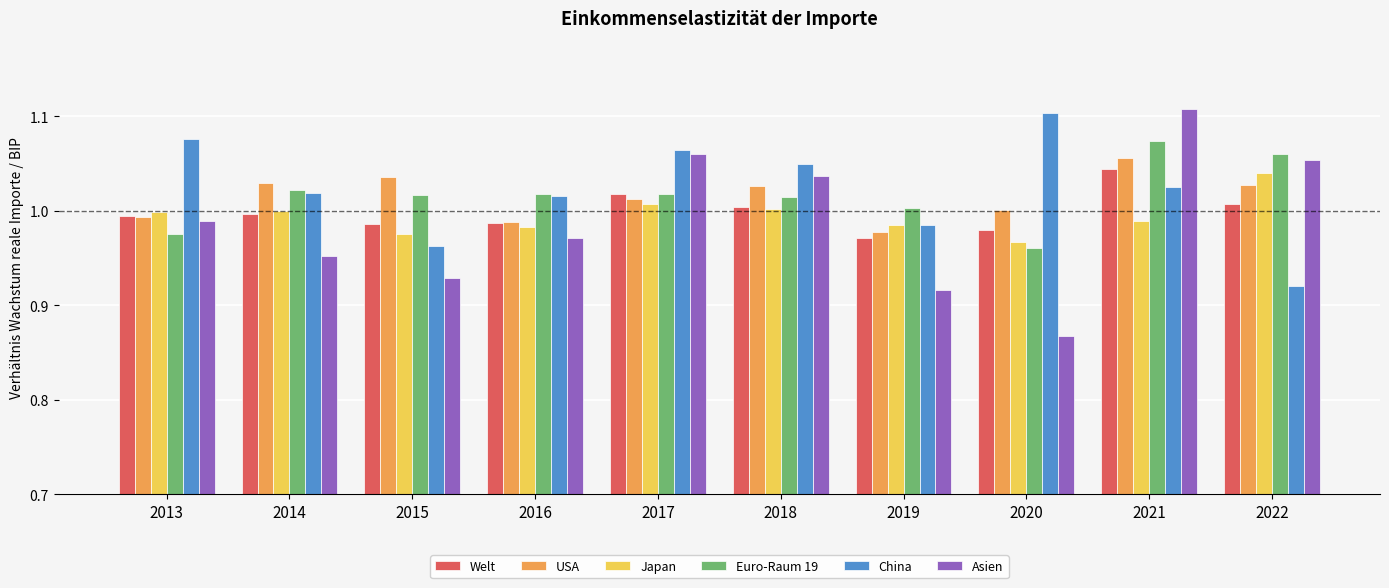

At which label does USA reach its minimum?

2019